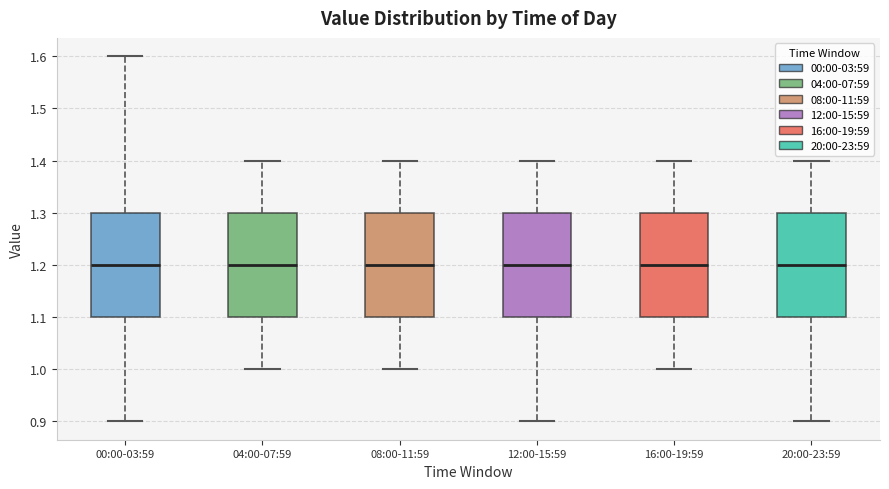

Reading left to right, read every box against the y-axis: the position of its median line, the range the box covers, and the ends of its whiskers. The values are not printed on the chart, so give them approximately, as read against the axis.

00:00-03:59: median 1.2, box 1.1 to 1.3, whiskers 0.9 to 1.6
04:00-07:59: median 1.2, box 1.1 to 1.3, whiskers 1.0 to 1.4
08:00-11:59: median 1.2, box 1.1 to 1.3, whiskers 1.0 to 1.4
12:00-15:59: median 1.2, box 1.1 to 1.3, whiskers 0.9 to 1.4
16:00-19:59: median 1.2, box 1.1 to 1.3, whiskers 1.0 to 1.4
20:00-23:59: median 1.2, box 1.1 to 1.3, whiskers 0.9 to 1.4